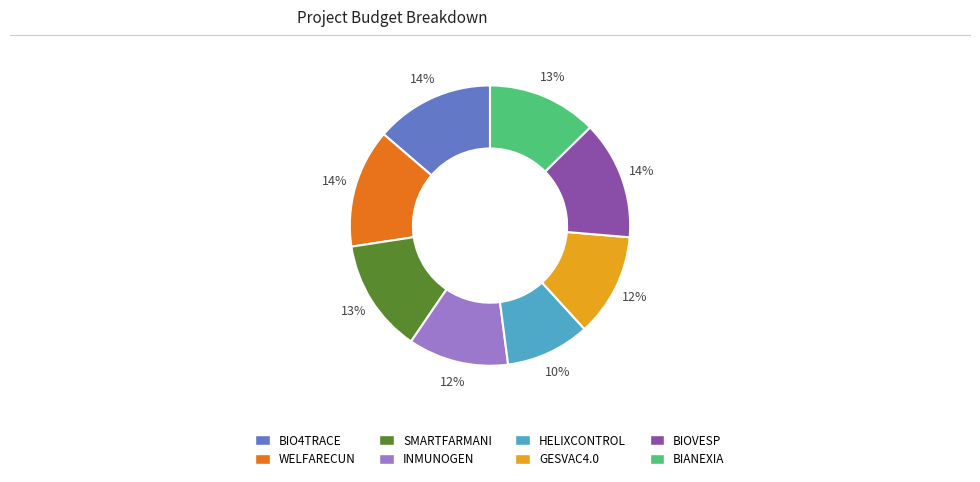

What percentage is the WELFARECUN slice, to the nearest percent?

14%